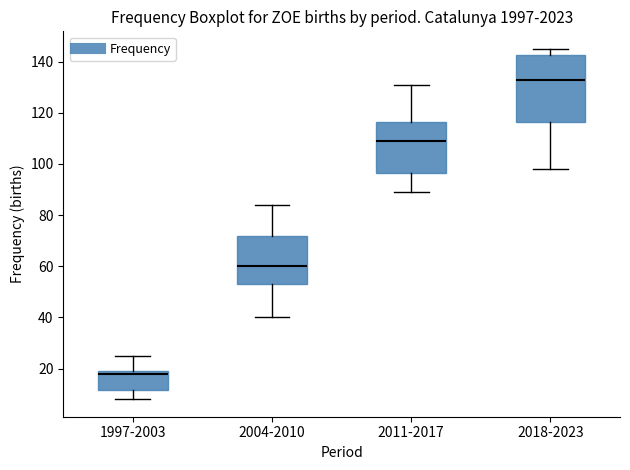

Comparing the boxes themselves (not the whiskers), which one is the tallest?

2018-2023